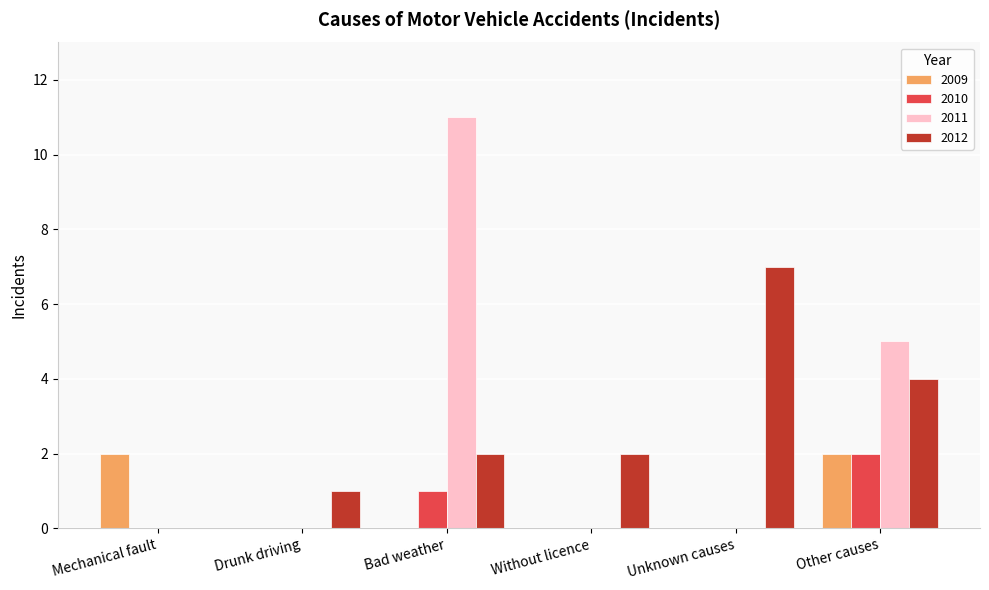

What is the difference between the 2012 values at Drunk driving and Unknown causes?

6